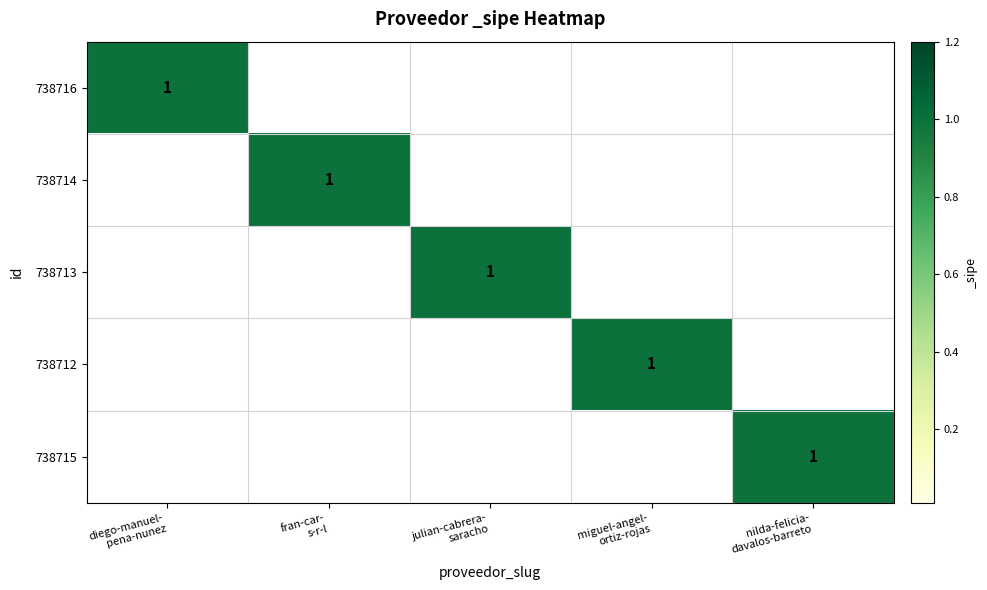

At which label does 738716 reach its peak?

diego-manuel- pena-nunez